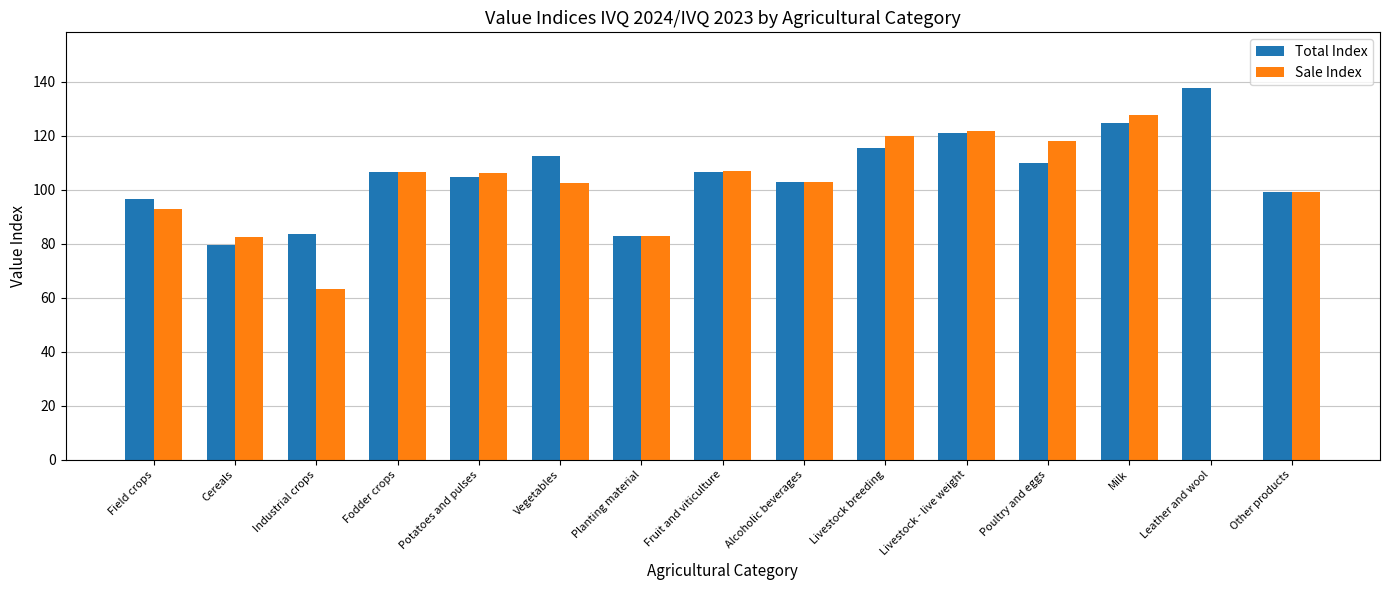

Is the value of Sale Index at Alcoholic beverages greater than the value of Total Index at Planting material?

Yes